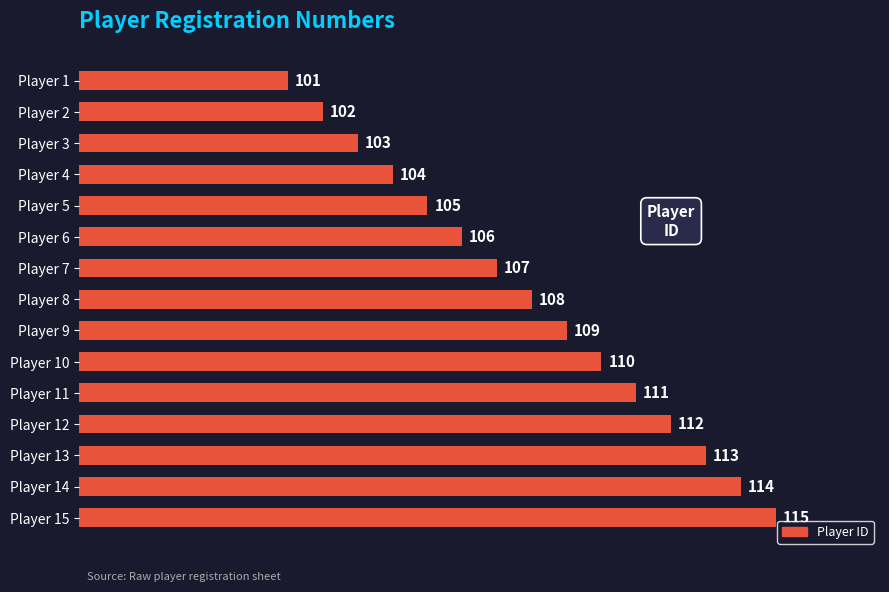

Approximately how many times larger is the value at Player 15 compared to Player 1?

1.1